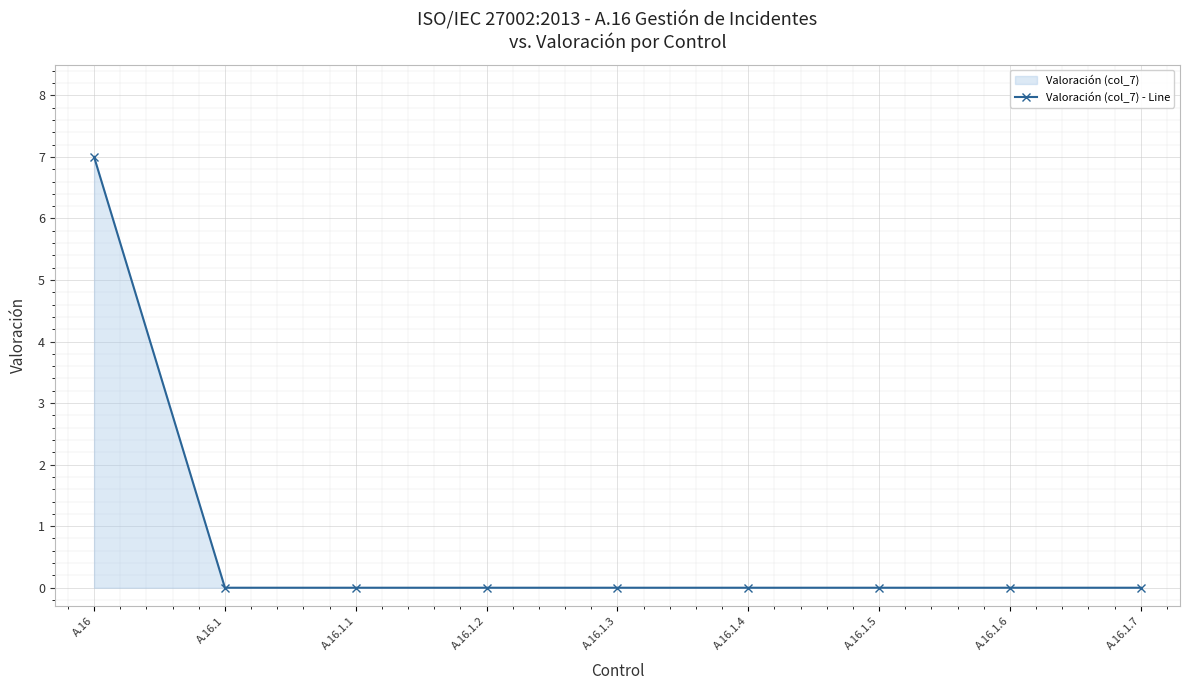

How many series are shown in this chart?

1